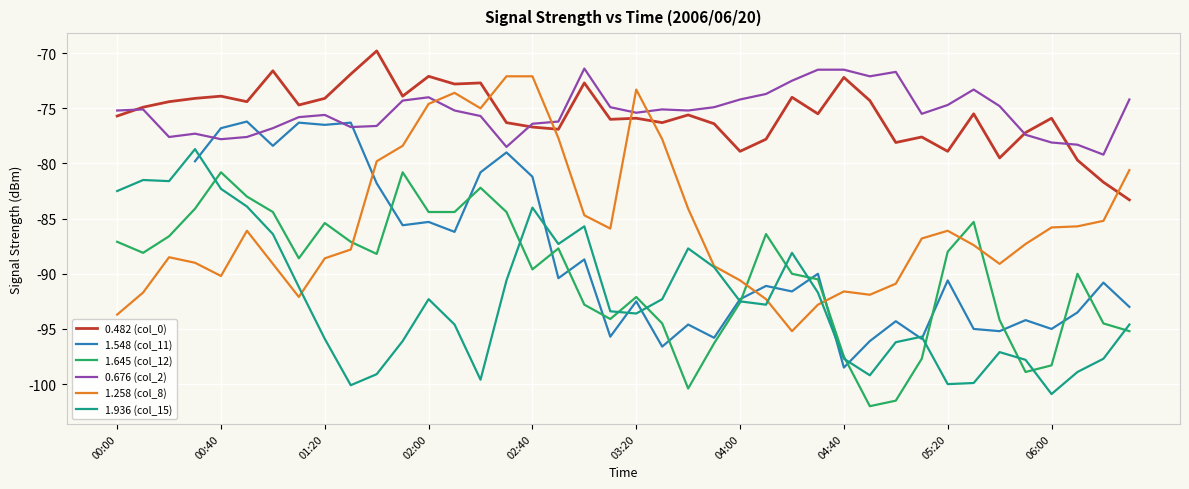

At how many categories does at least one series exceed -92?

40